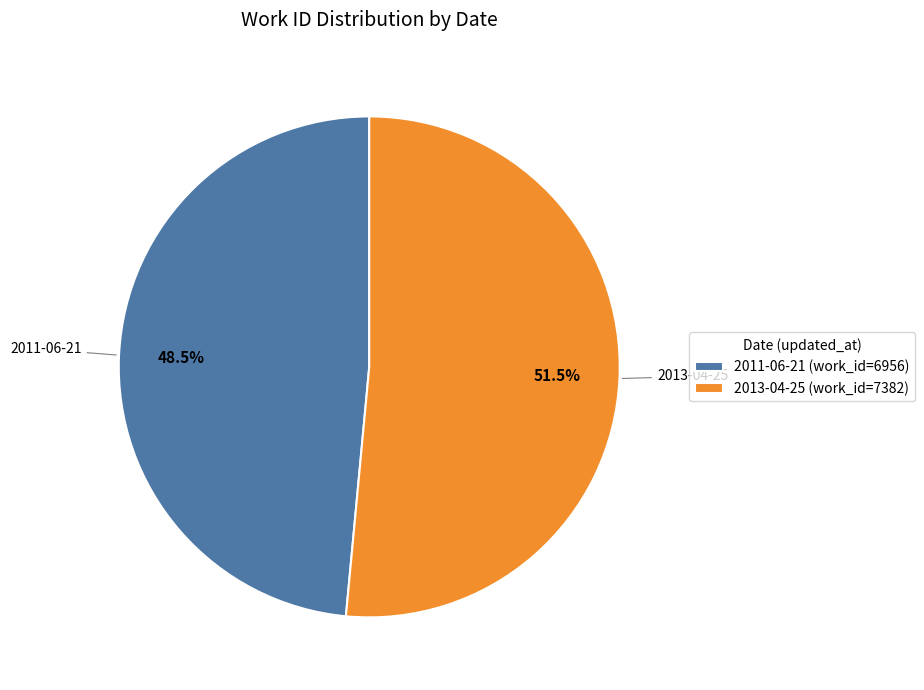

Rank the categories by value from lowest to highest.

2011-06-21, 2013-04-25